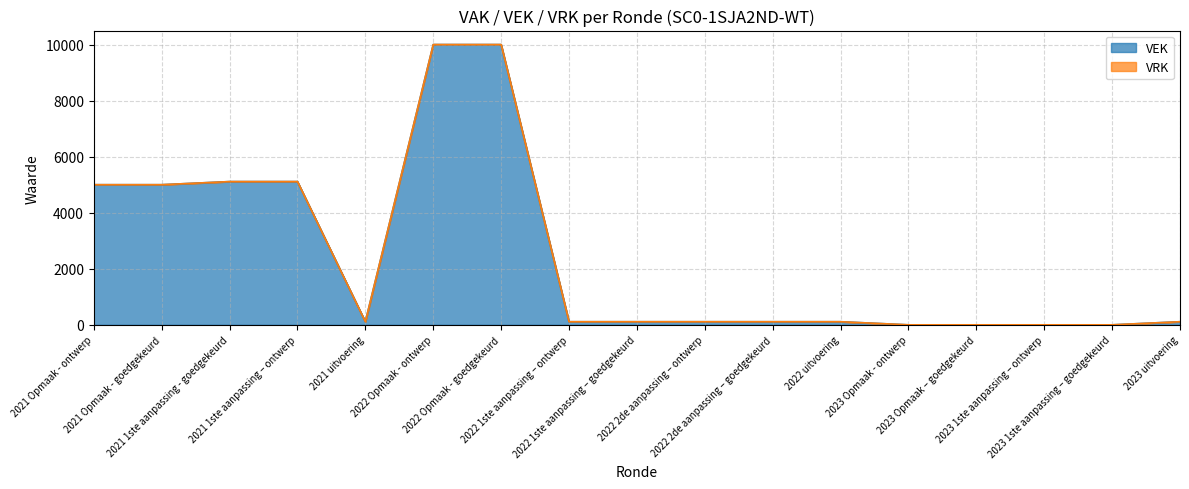

What is the difference between the maximum and minimum values?

10000